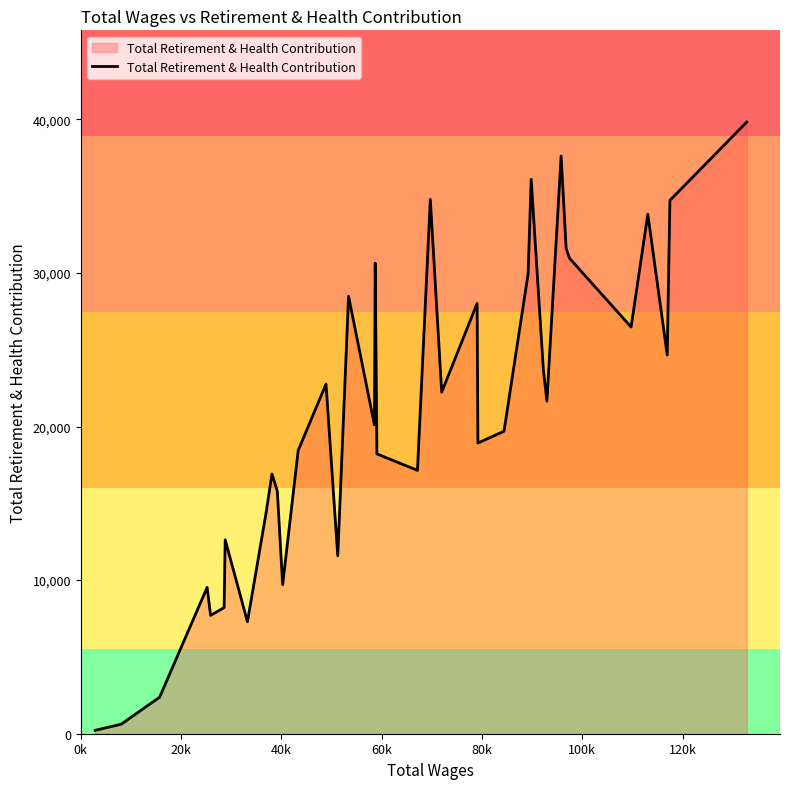

What is the sum of all values?

768343